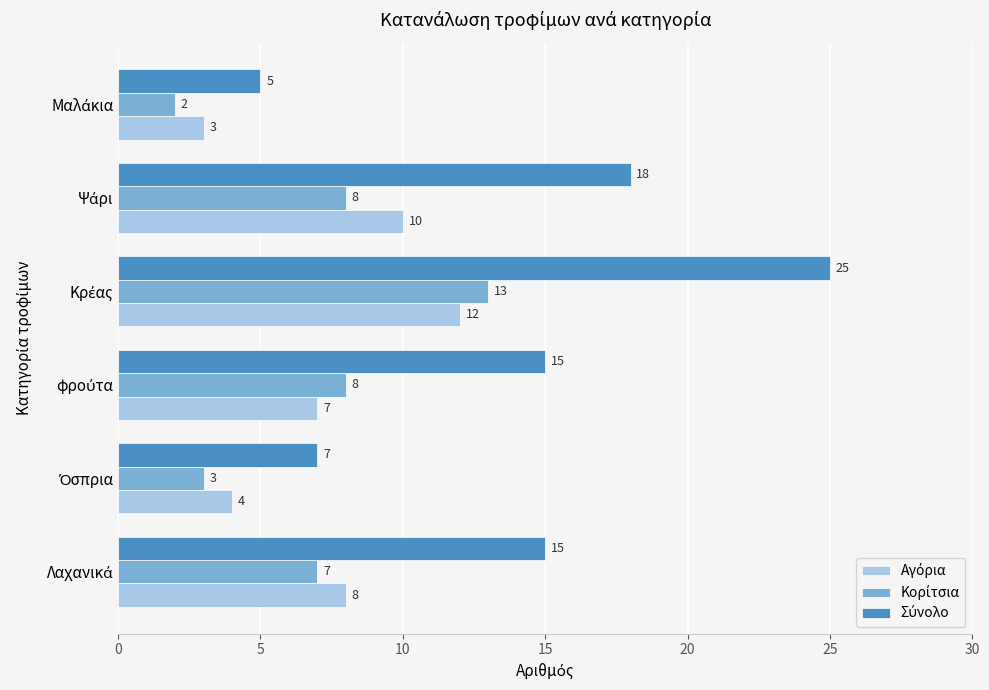

At how many categories does at least one series exceed 12?

4